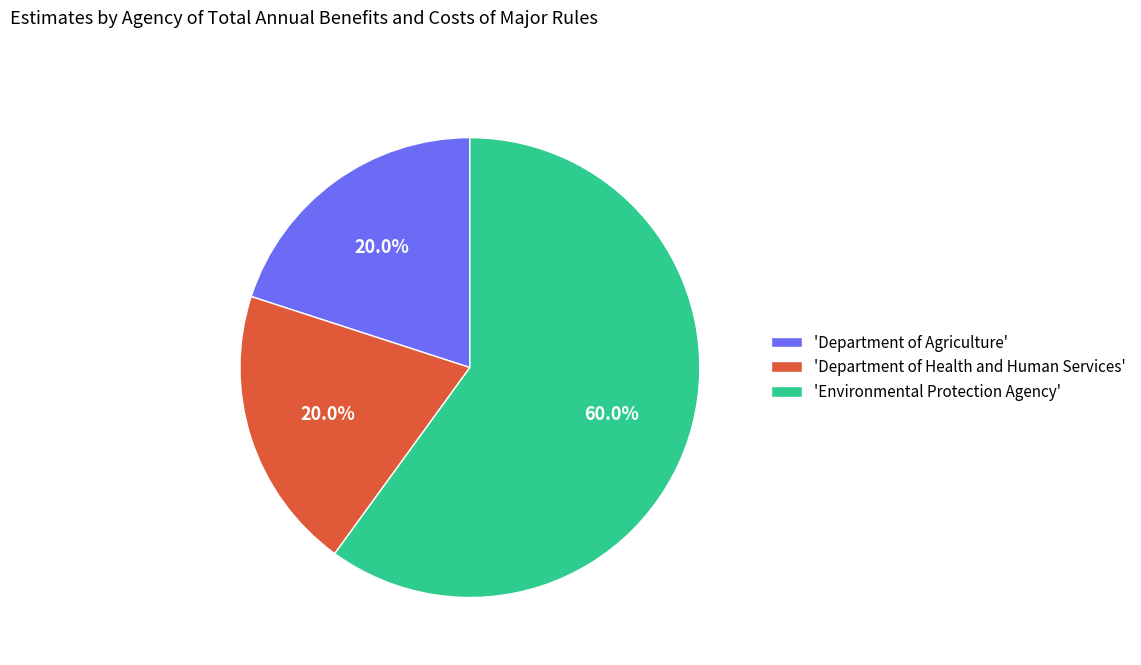

Which slice is the largest?

'Environmental Protection Agency'